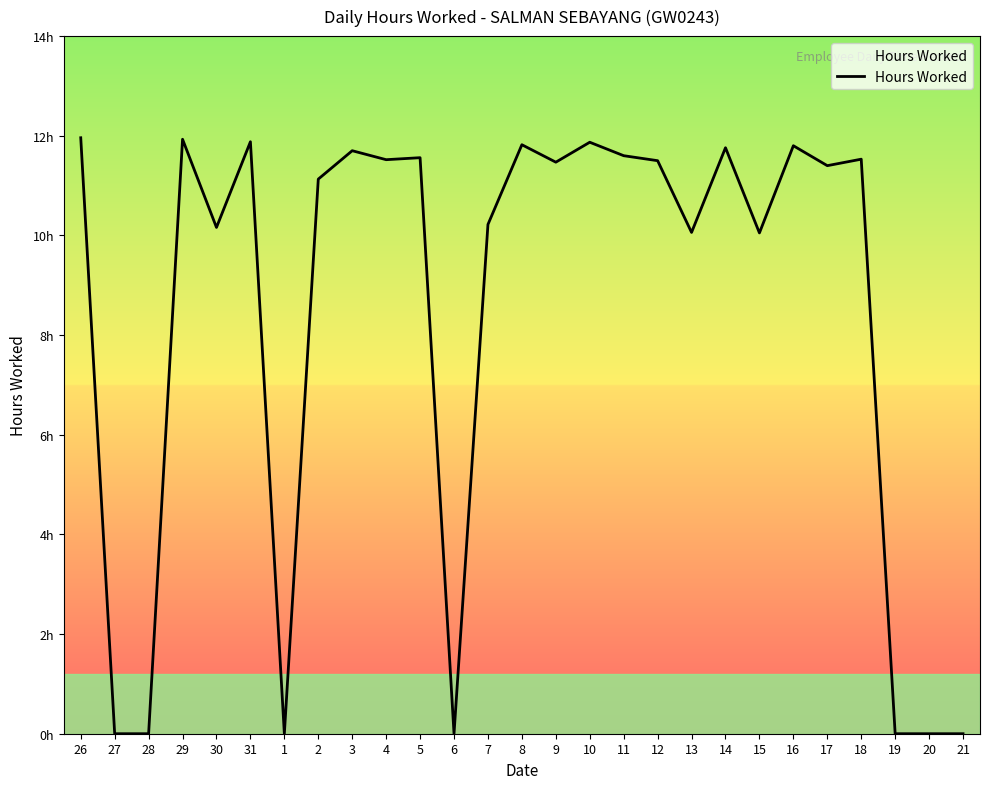

True or false: the data has more than 2 interior local peaks.

True